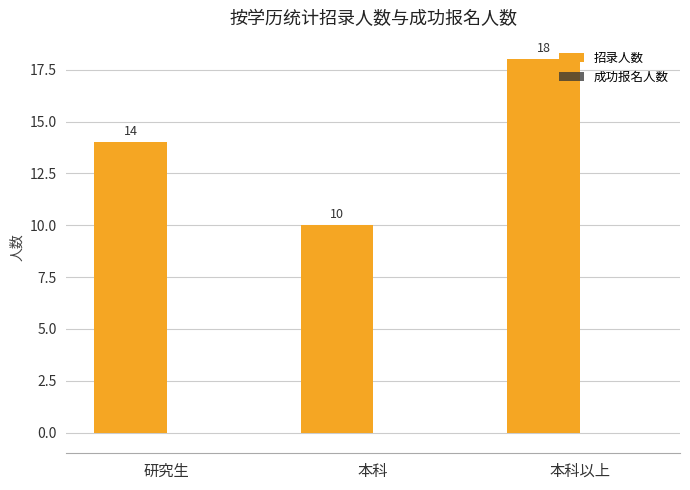

What is the smallest value displayed?

10